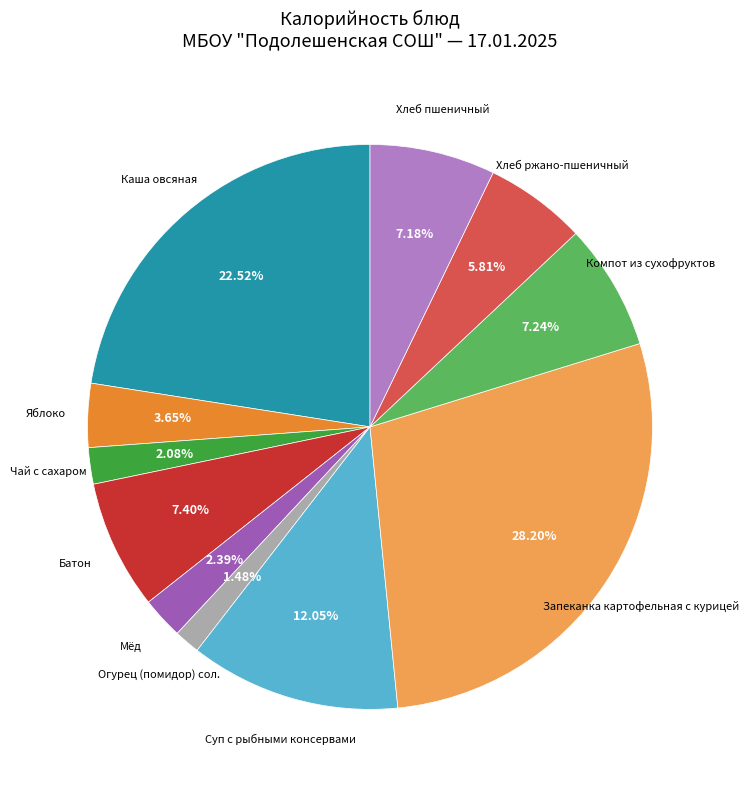

Does Хлеб пшеничный represent more than half of the total?

No